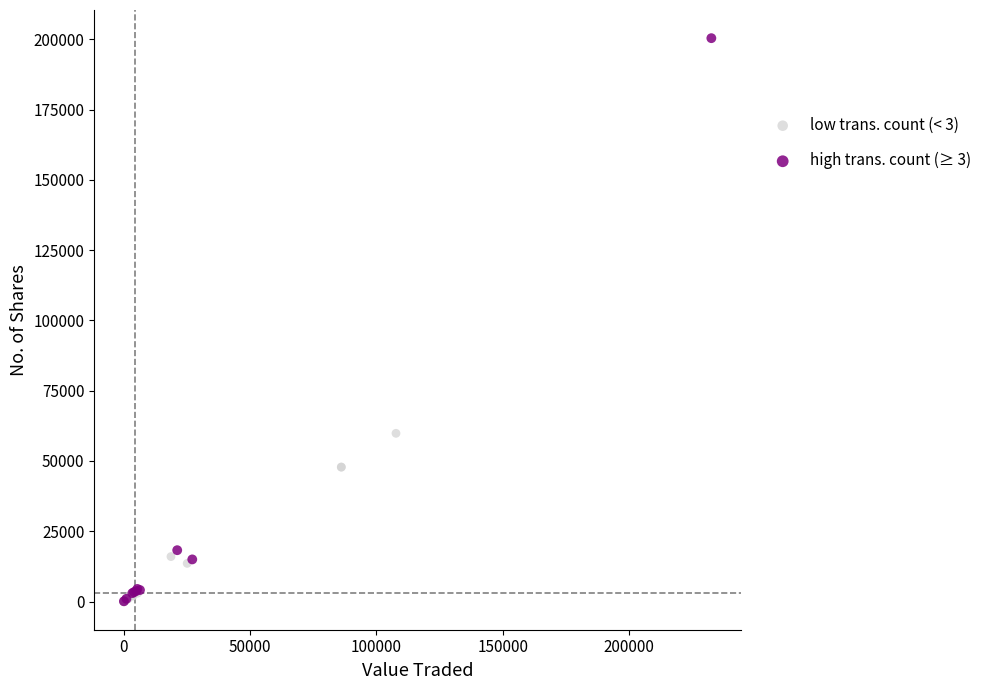

Which series contains the highest Y value?

high trans. count (≥ 3)